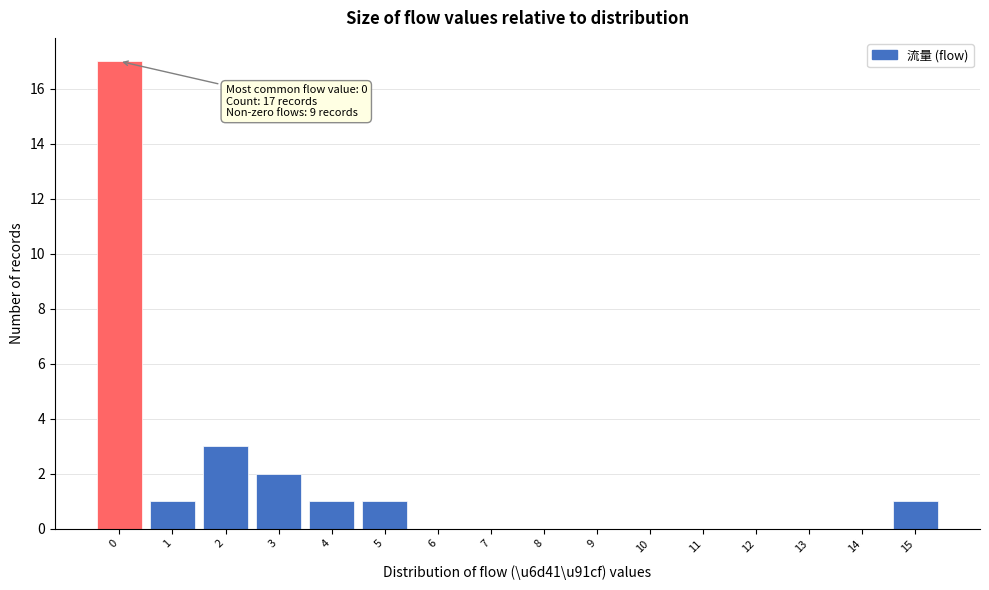

Reading right to left, transcribe all the data shown in this chart.

15=1	14=0	13=0	12=0	11=0	10=0	9=0	8=0	7=0	6=0	5=1	4=1	3=2	2=3	1=1	0=17